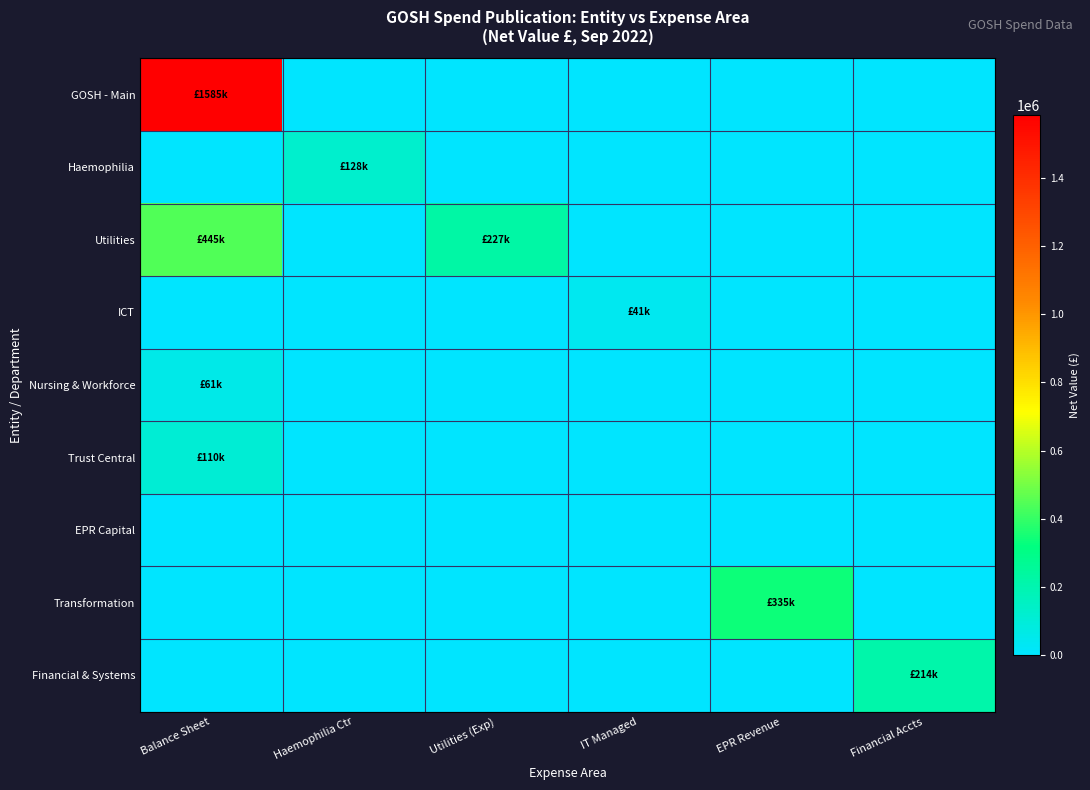

List the series in order of their peak value, highest first.

GOSH - Main, Utilities, Transformation, Financial & Systems, Haemophilia, Trust Central, Nursing & Workforce, ICT, EPR Capital